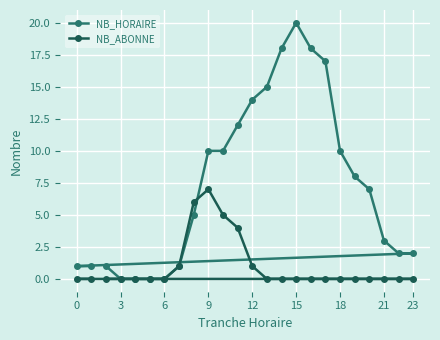

How many values in NB_ABONNE are above zero?

6